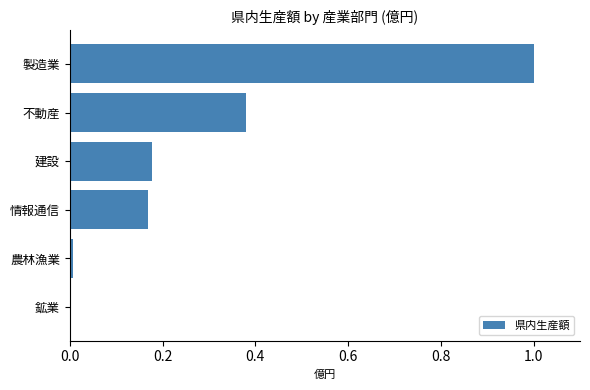

What is the sum of all values?

1.7